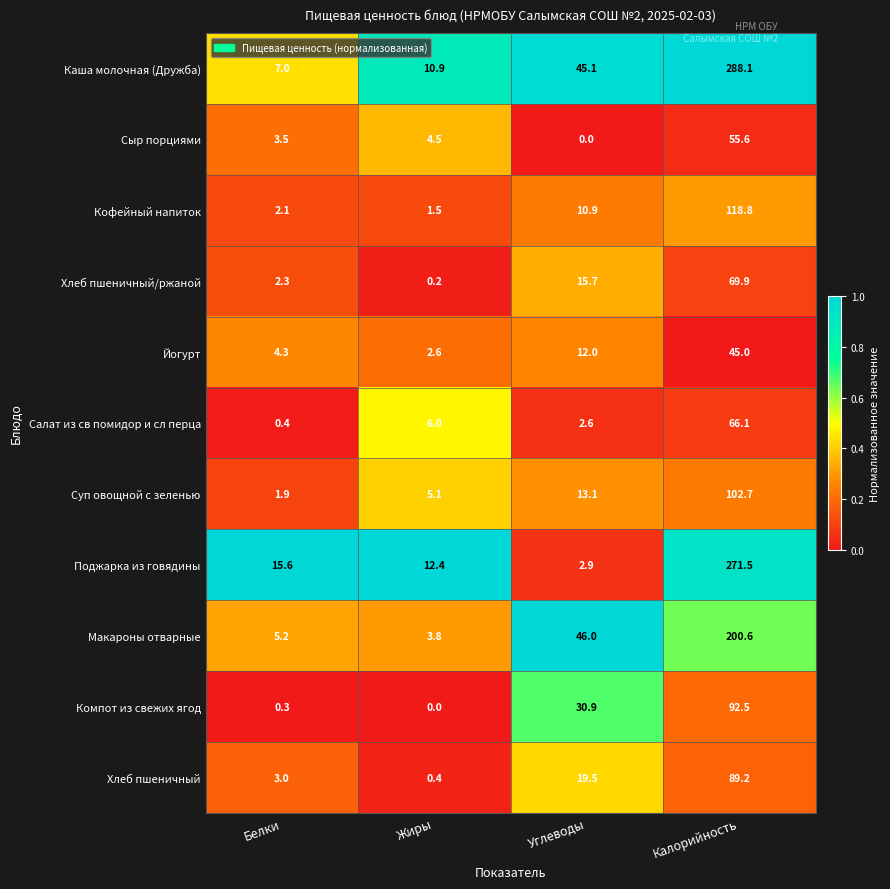

What is the sum of the Макароны отварные values at Жиры and Углеводы?

49.8